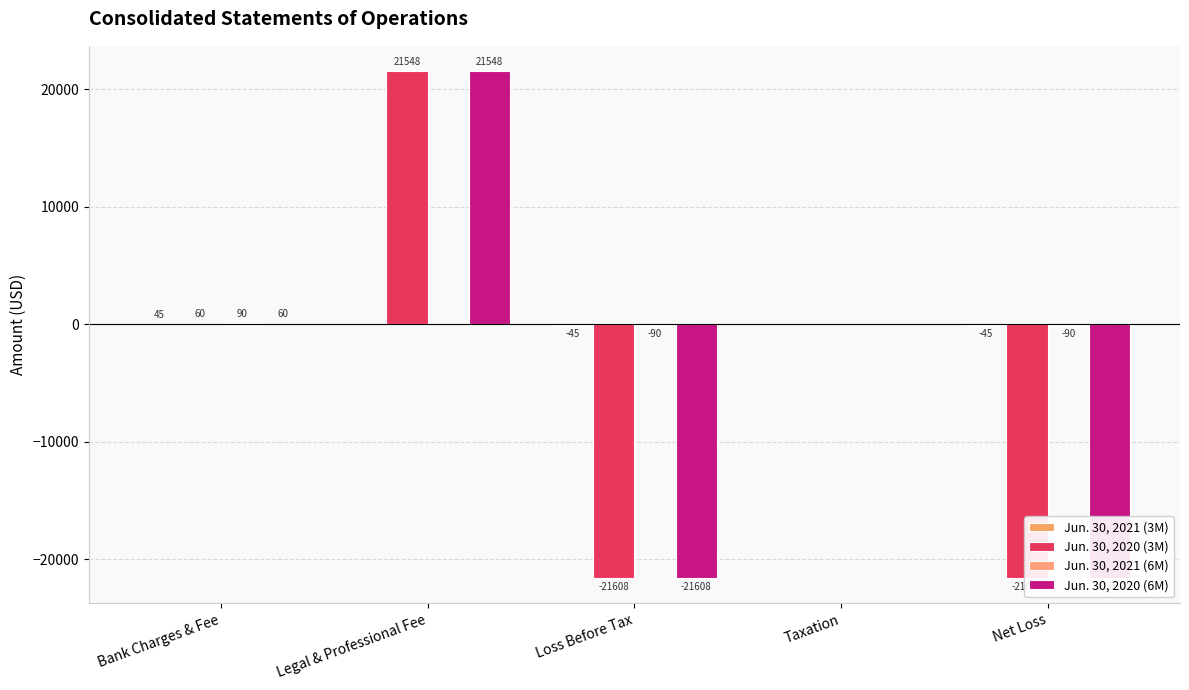

Reading right to left, extract all data points from this chart.

Jun. 30, 2021 (3M): -45	0	-45	0	45
Jun. 30, 2020 (3M): -21608	0	-21608	21548	60
Jun. 30, 2021 (6M): -90	0	-90	0	90
Jun. 30, 2020 (6M): -21608	0	-21608	21548	60